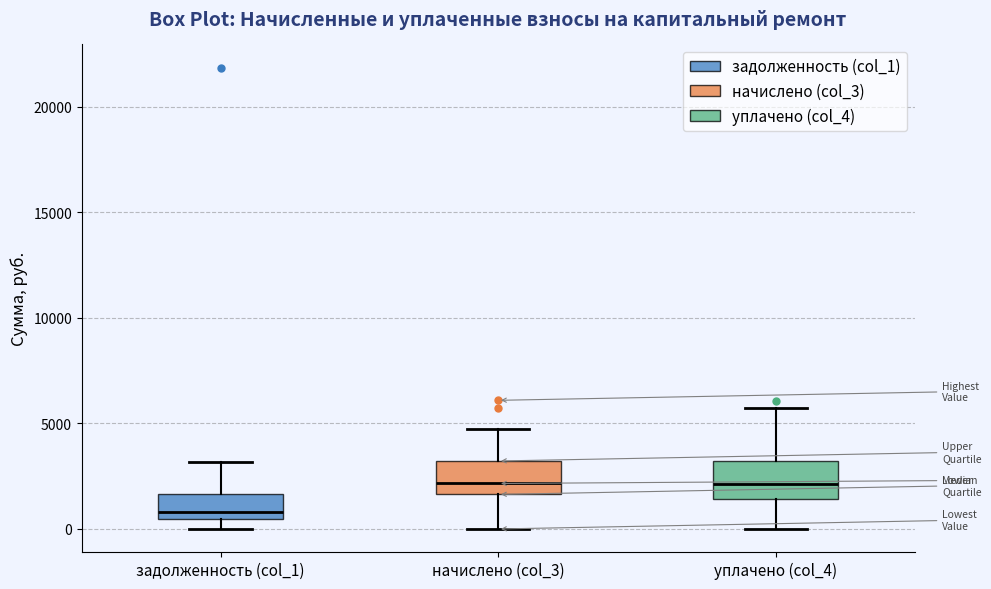

Reading left to right, transcribe this box plot: for each box, give where its median line is, the range the box spans, and where its two whiskers end, as read against the y-axis. The values are not printed on the chart, so give them approximately, as read against the axis.

задолженность (col_1): median 1000, box 500 to 1500, whiskers 0 to 3000
начислено (col_3): median 2000, box 1500 to 3000, whiskers 0 to 4500
уплачено (col_4): median 2000, box 1500 to 3000, whiskers 0 to 5500